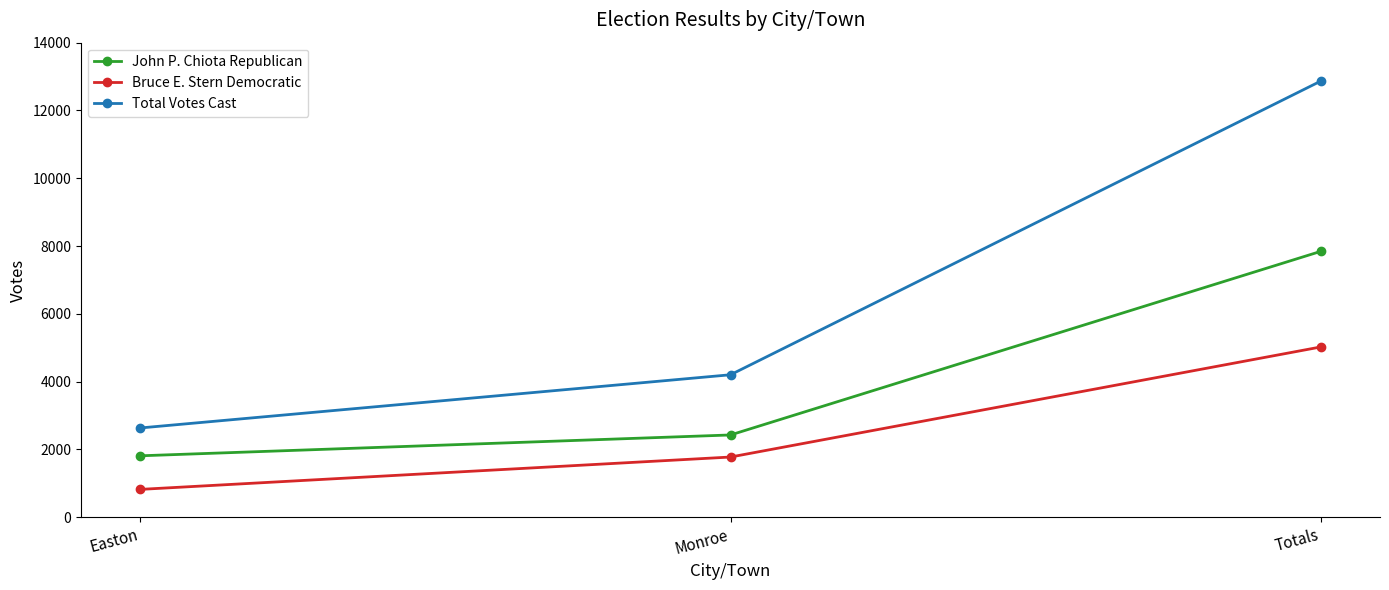

Reading left to right, list all the values displayed in this chart.

John P. Chiota Republican: 1812	2427	7845
Bruce E. Stern Democratic: 821	1776	5024
Total Votes Cast: 2633	4203	12869